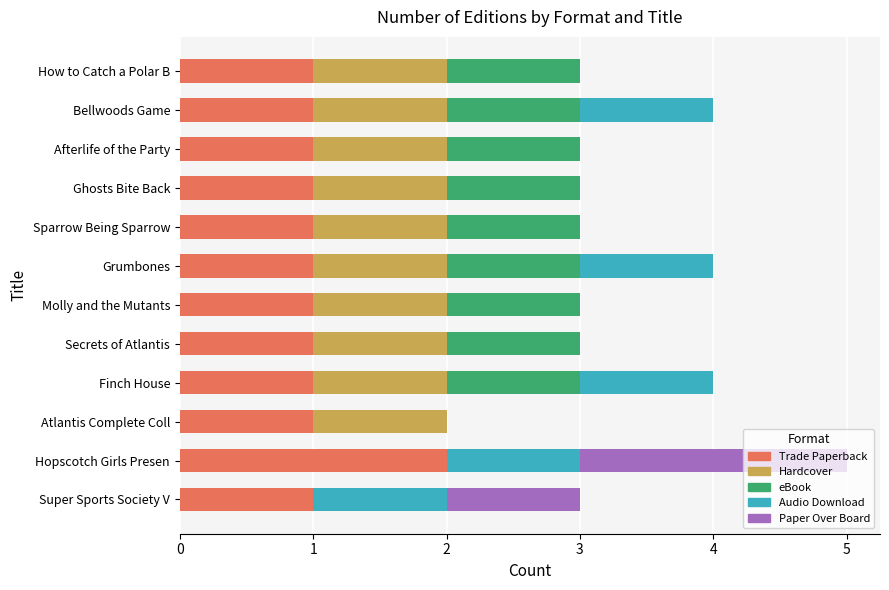

What is the total value across all series at Super Sports Society V?

3